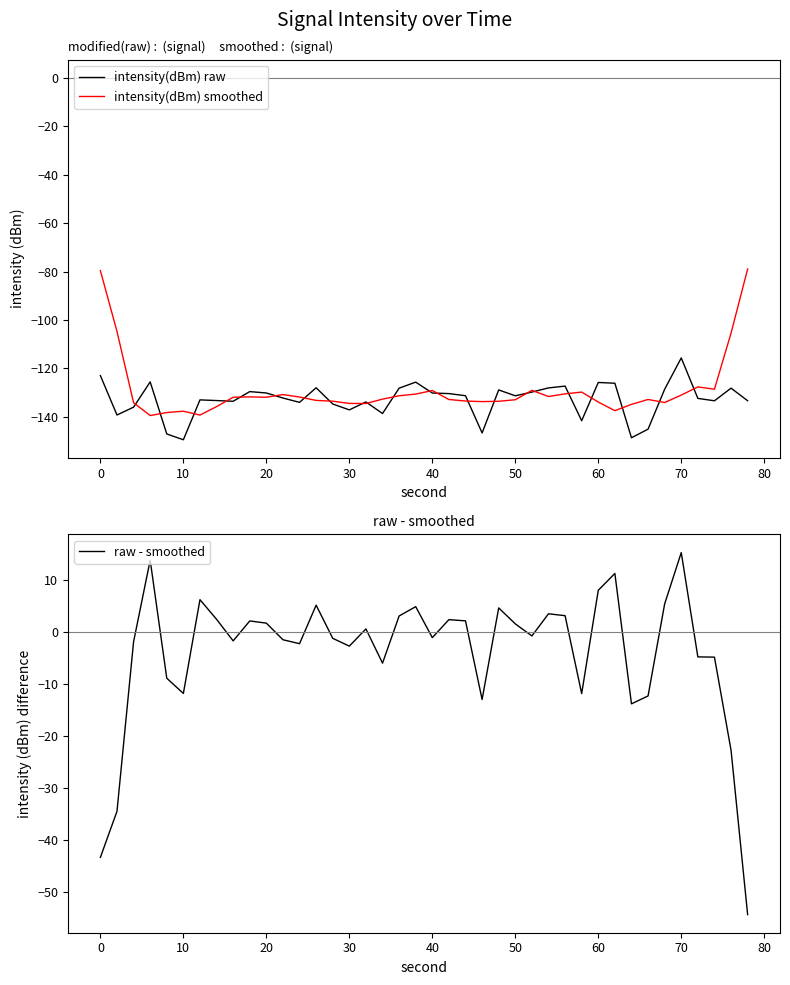

How many series are shown in this chart?

3